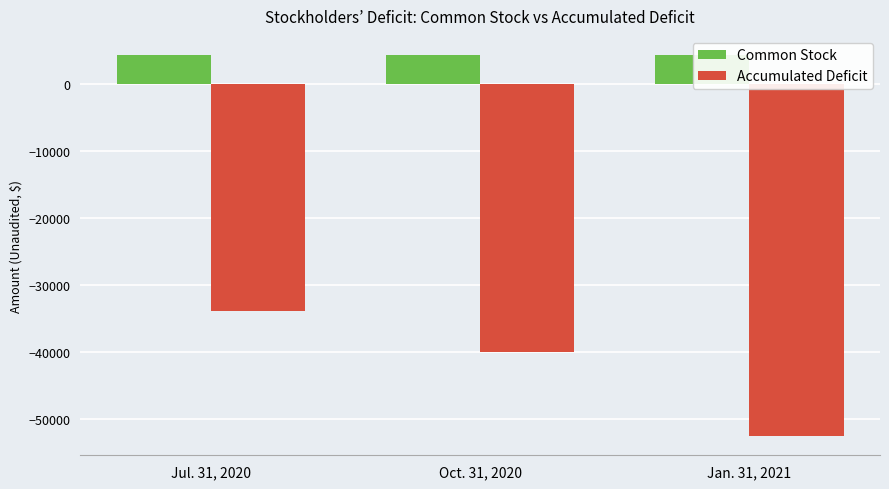

What is the minimum value for Common Stock?

4381